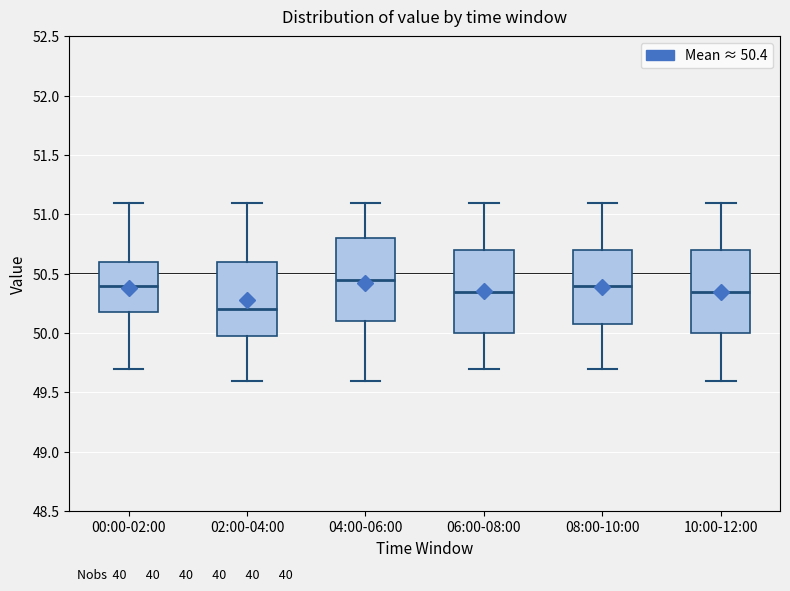

Reading left to right, read every box against the y-axis: the position of its median line, the range the box covers, and the ends of its whiskers. The values are not printed on the chart, so give them approximately, as read against the axis.

00:00-02:00: median 50.40, box 50.20 to 50.60, whiskers 49.70 to 51.10
02:00-04:00: median 50.20, box 50.00 to 50.60, whiskers 49.60 to 51.10
04:00-06:00: median 50.45, box 50.10 to 50.80, whiskers 49.60 to 51.10
06:00-08:00: median 50.35, box 50.00 to 50.70, whiskers 49.70 to 51.10
08:00-10:00: median 50.40, box 50.10 to 50.70, whiskers 49.70 to 51.10
10:00-12:00: median 50.35, box 50.00 to 50.70, whiskers 49.60 to 51.10